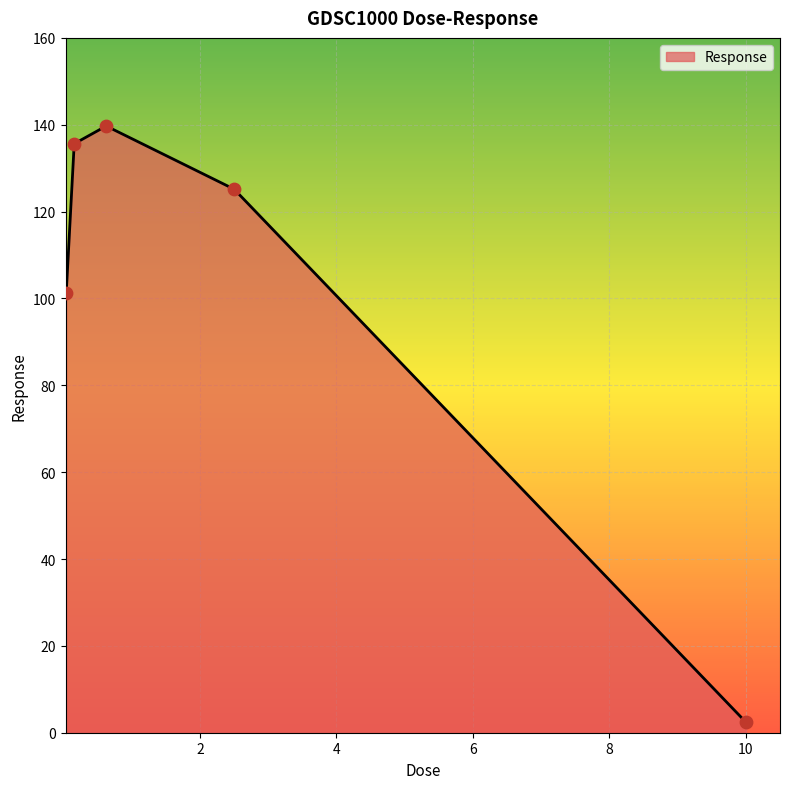

What is the greatest value displayed?

139.7